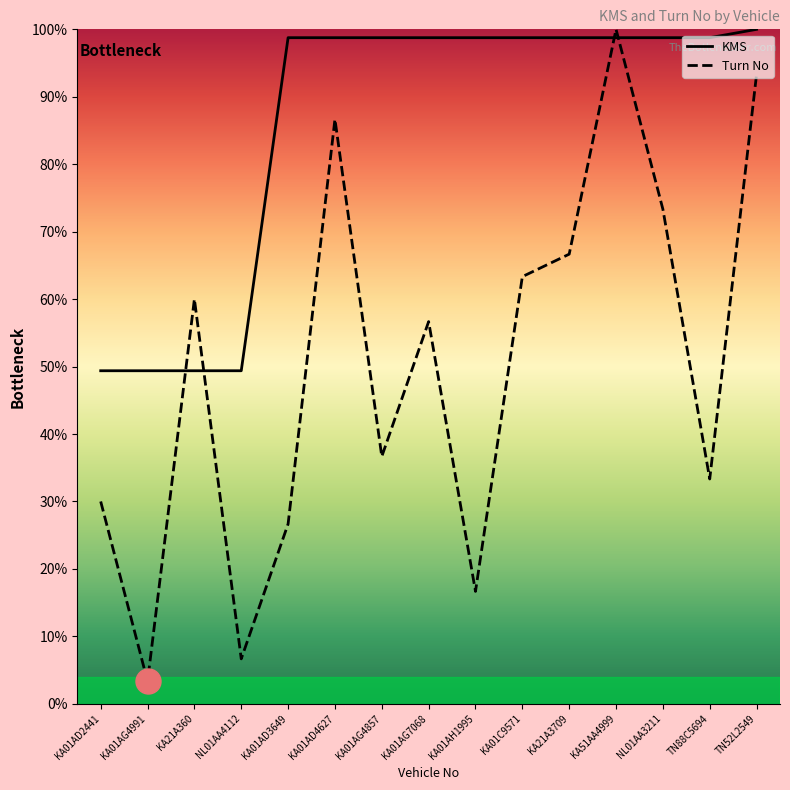

Reading right to left, transcribe all the data shown in this chart.

KMS: 100.0	98.8	98.8	98.8	98.8	98.8	98.8	98.8	98.8	98.8	98.8	49.4	49.4	49.4	49.4
Turn No: 93.3	33.3	73.3	100.0	66.7	63.3	16.7	56.7	36.7	86.7	26.7	6.7	60.0	3.3	30.0